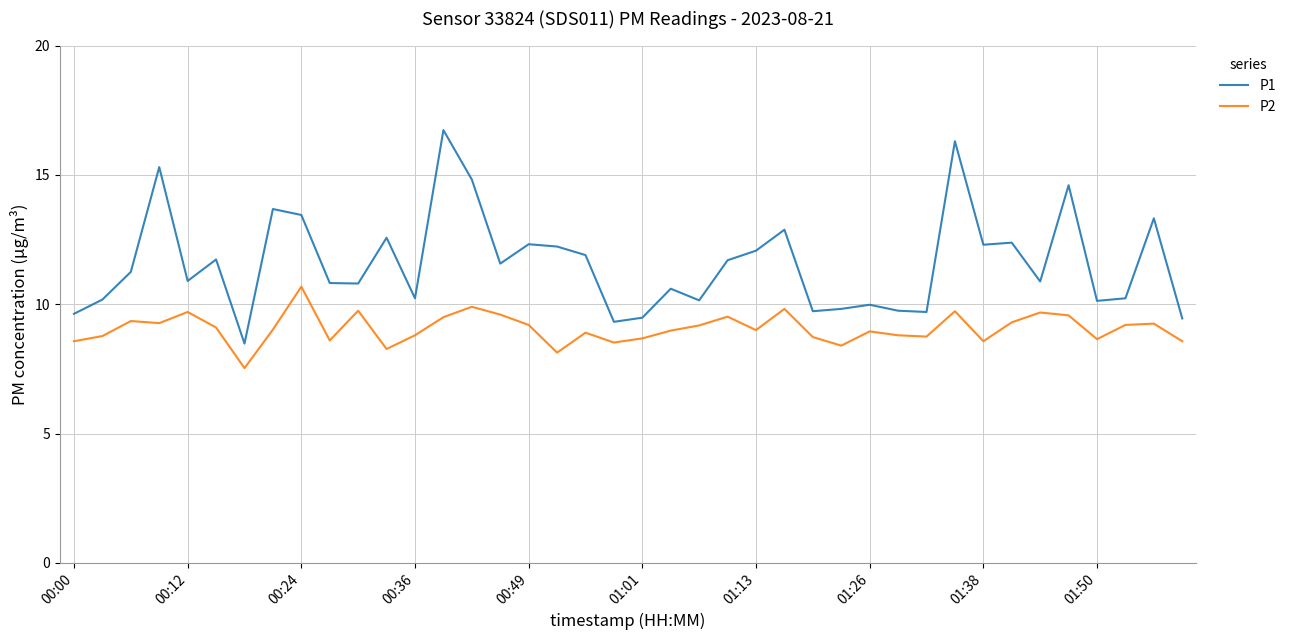

True or false: P2 and P1 intersect in this chart.

False